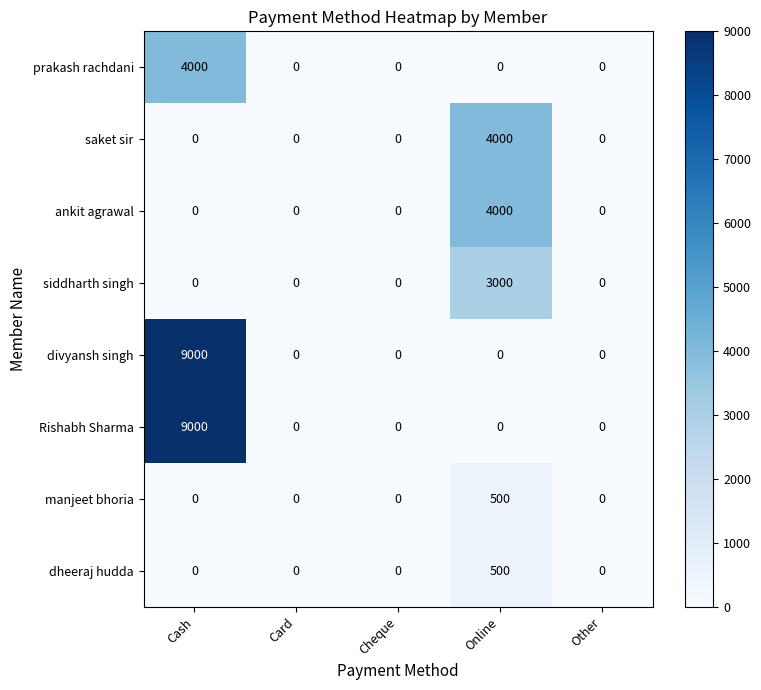

What is the difference between the highest and lowest values at Cash?

9000